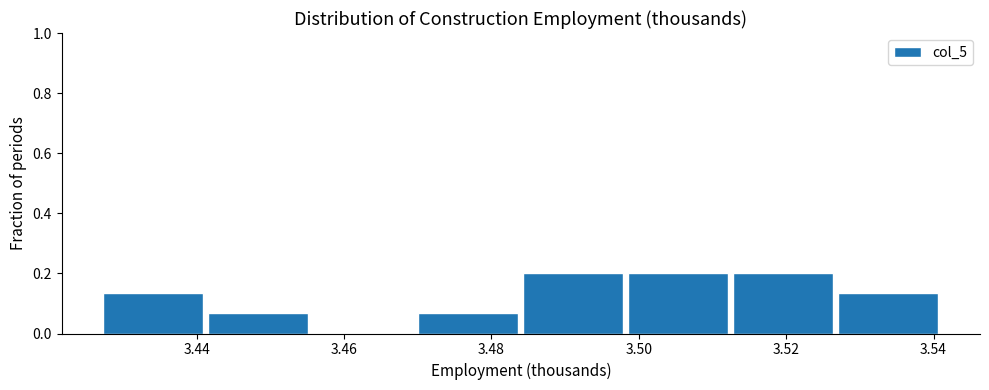

Reading left to right, transcribe this chart: for each bar, give the range it covers on the x-axis and its height. Neither the bar edges nor the heights are printed on the chart, so give them approximately, as read against the axes.

3.428 to 3.442: 0.14
3.442 to 3.456: 0.06
3.456 to 3.470: 0
3.470 to 3.484: 0.06
3.484 to 3.498: 0.20
3.498 to 3.512: 0.20
3.512 to 3.526: 0.20
3.526 to 3.542: 0.14